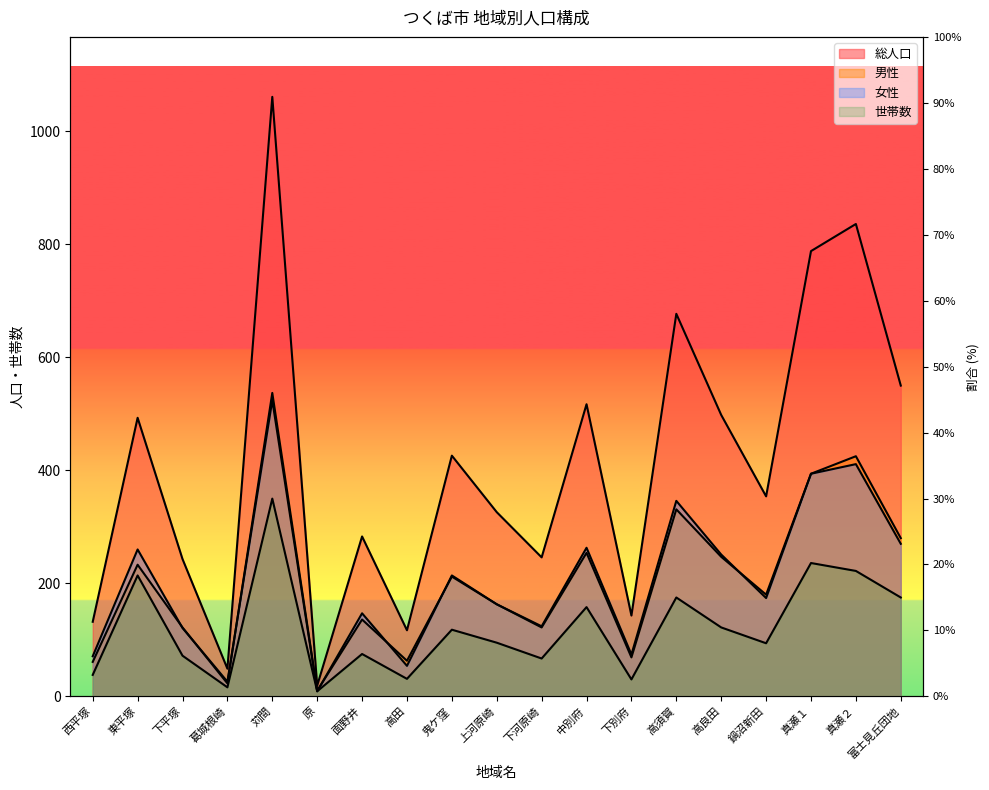

What is the spread (max minus min) of values at 東平塚?

279